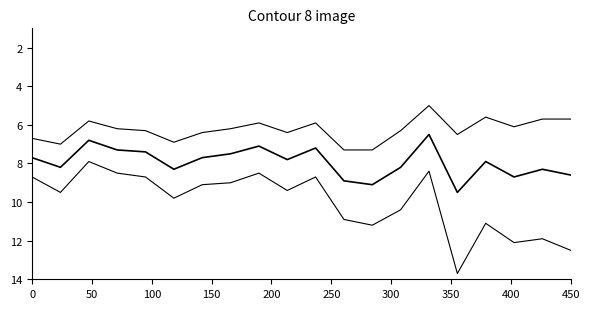

Reading left to right, transcribe all the data shown in this chart.

Age-Adjusted Incidence Rate: 7.7	8.2	6.8	7.3	7.4	8.3	7.7	7.5	7.1	7.8	7.2	8.9	9.1	8.2	6.5	9.5	7.9	8.7	8.3	8.6
Lower 95% CI: 6.7	7.0	5.8	6.2	6.3	6.9	6.4	6.2	5.9	6.4	5.9	7.3	7.3	6.3	5.0	6.5	5.6	6.1	5.7	5.7
Upper 95% CI: 8.7	9.5	7.9	8.5	8.7	9.8	9.1	9.0	8.5	9.4	8.7	10.9	11.2	10.4	8.4	13.7	11.1	12.1	11.9	12.5